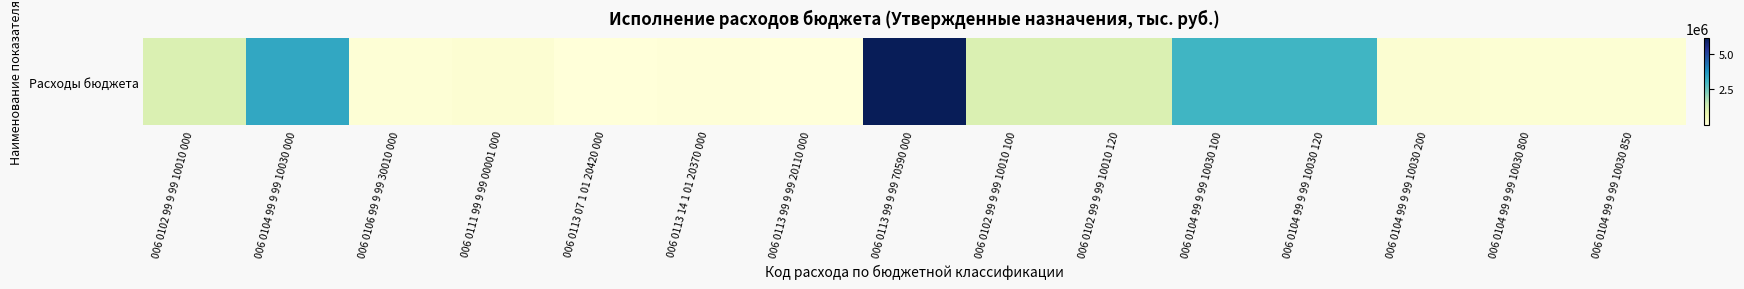

Reading left to right, transcribe all the data shown in this chart.

1135676.5	3339024.0	102536.0	140000.0	10000.0	40000.0	30000.0	6093026.4	1135676.5	1135676.5	3063109.7	3063109.7	164914.3	111000.0	108000.0